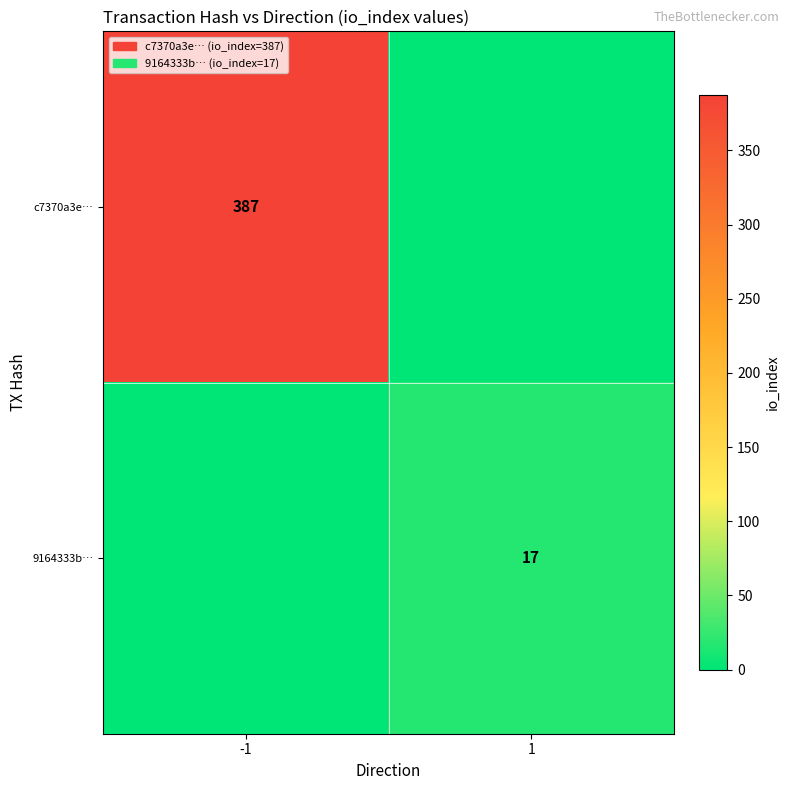

The c7370a3e… series shows 387 at -1. True or false?

True